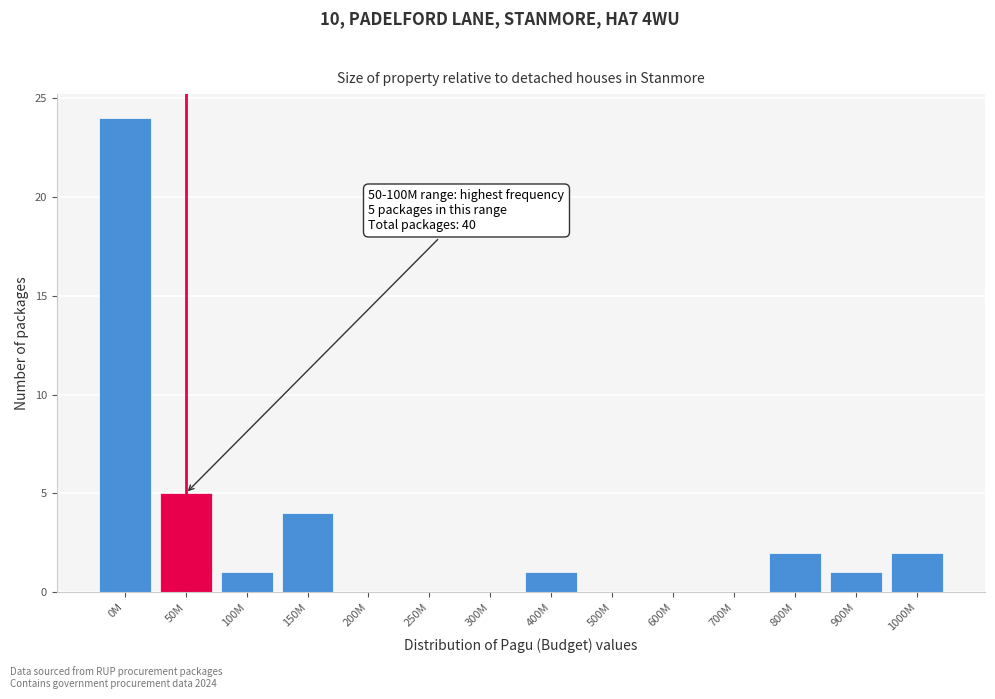

Reading right to left, what are all the values shown in this chart?

1000M=2	900M=1	800M=2	700M=0	600M=0	500M=0	400M=1	300M=0	250M=0	200M=0	150M=4	100M=1	50M=5	0M=24